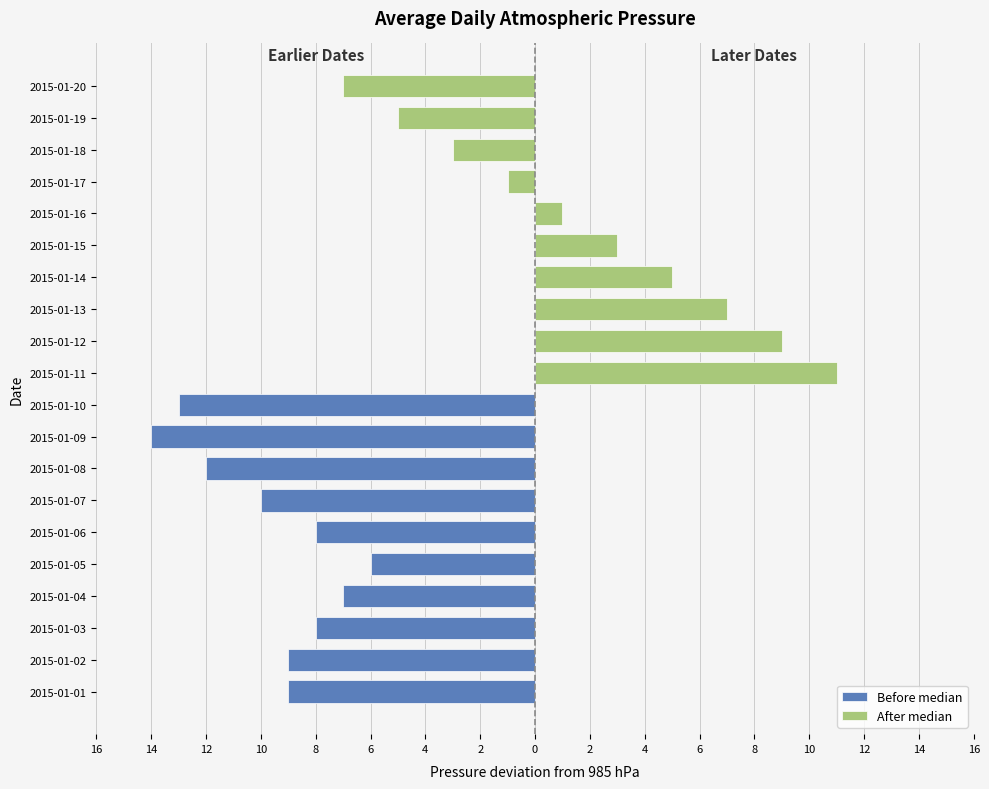

Between 2015-01-05 and 2015-01-03, which is larger?

2015-01-05